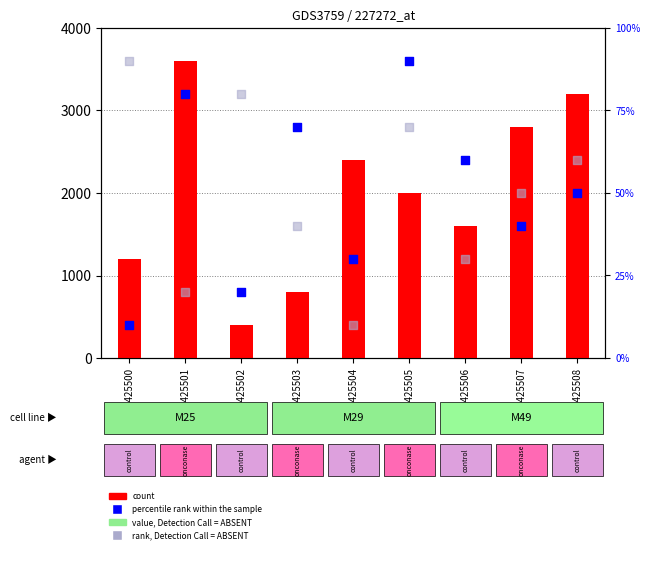

Which series reaches the maximum Y coordinate?

count